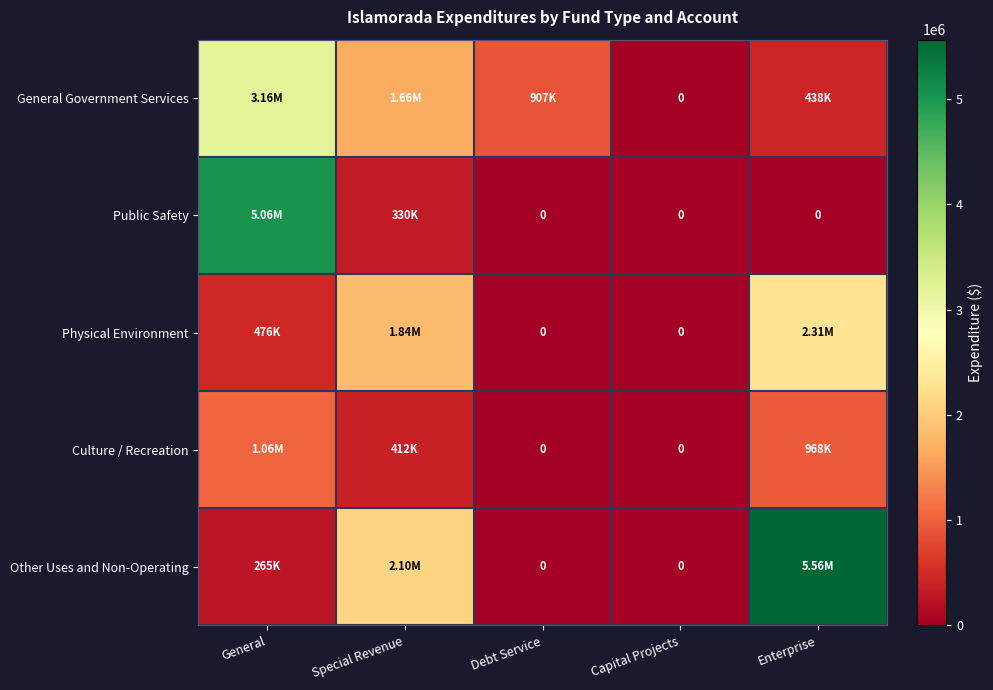

Rank the series by their maximum value, from highest to lowest.

Other Uses and Non-Operating, Public Safety, General Government Services, Physical Environment, Culture / Recreation